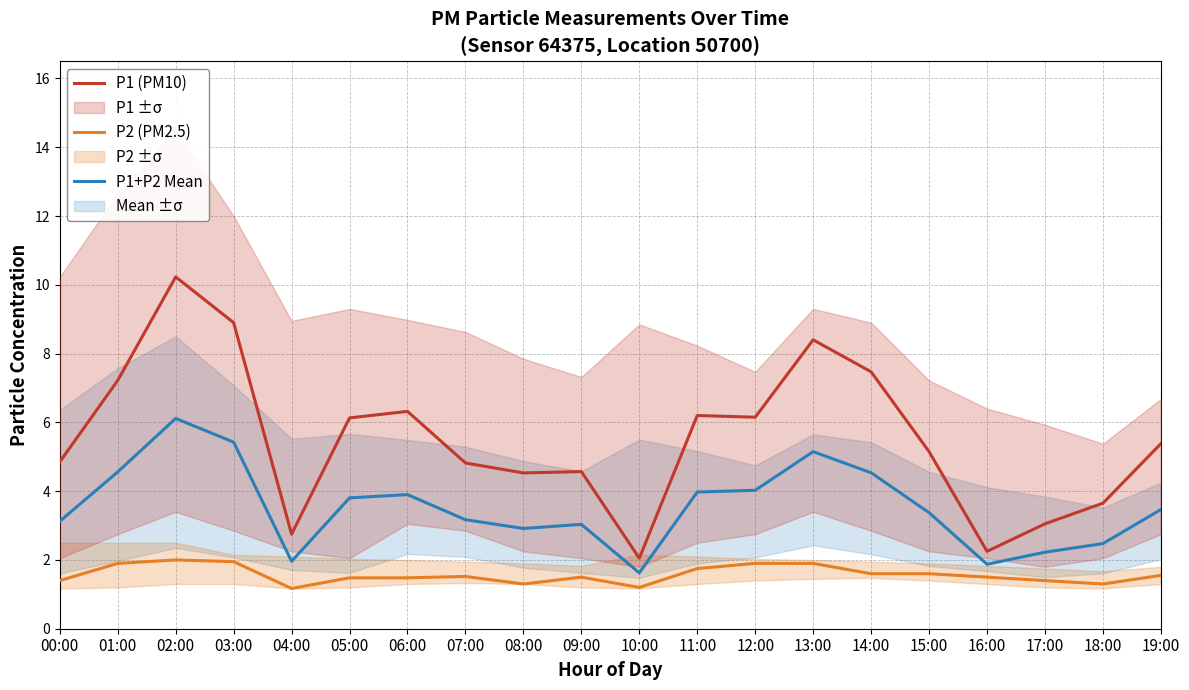

Rank the series by their maximum value, from lowest to highest.

P2 (PM2.5), P1+P2 Mean, P1 (PM10)